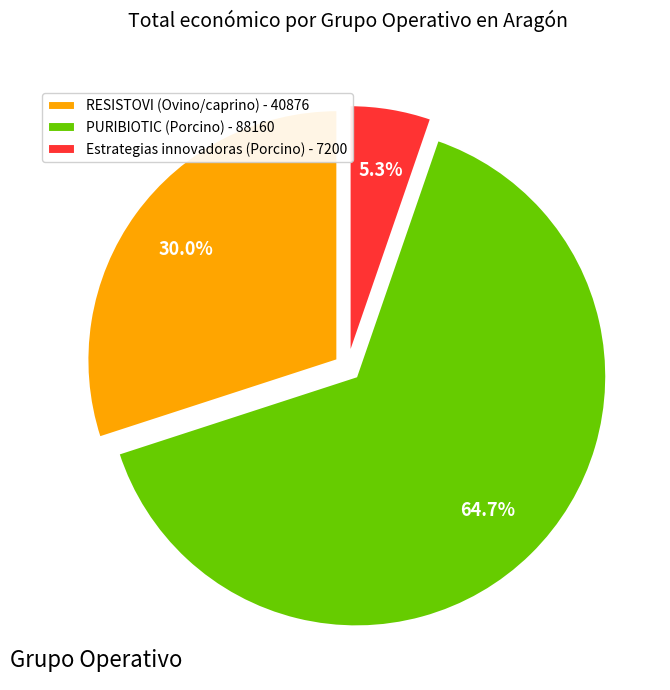

Which slice is the smallest?

Estrategias innovadoras (Porcino)